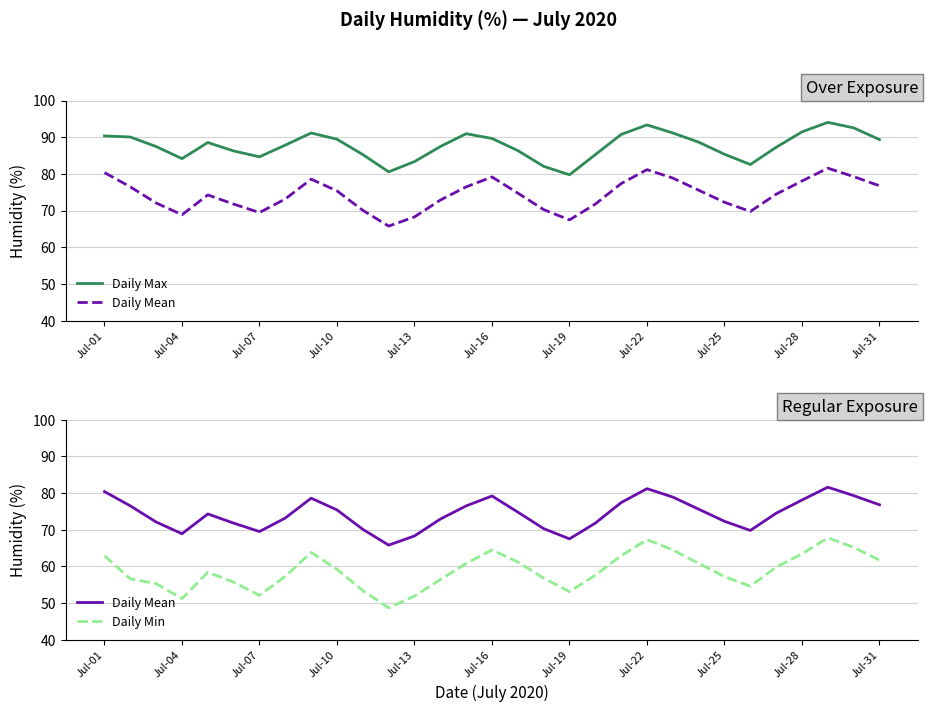

True or false: Daily Max has a value of 90.8 at 20.

True